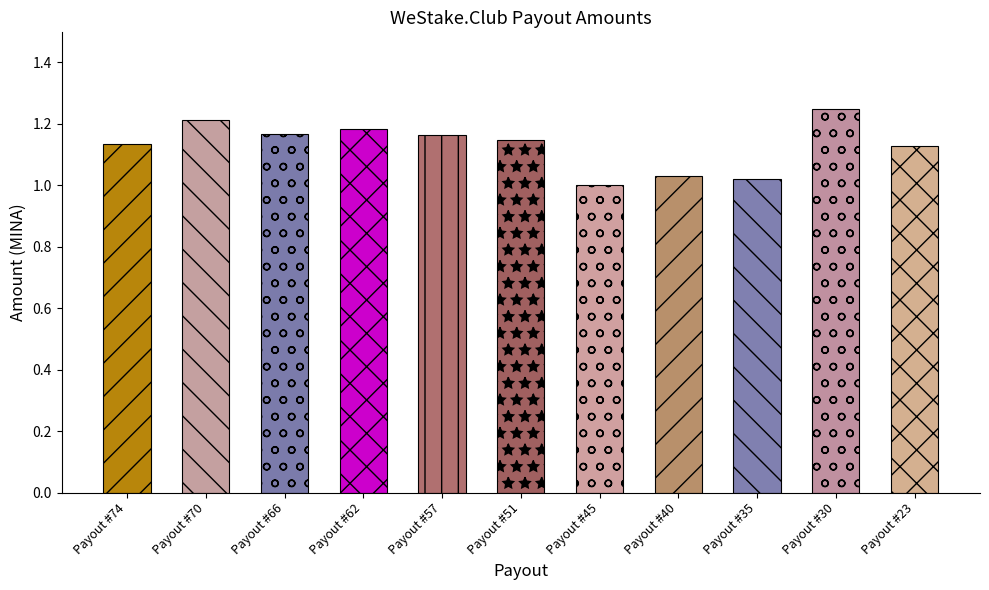

What is the sum of all values?

12.4